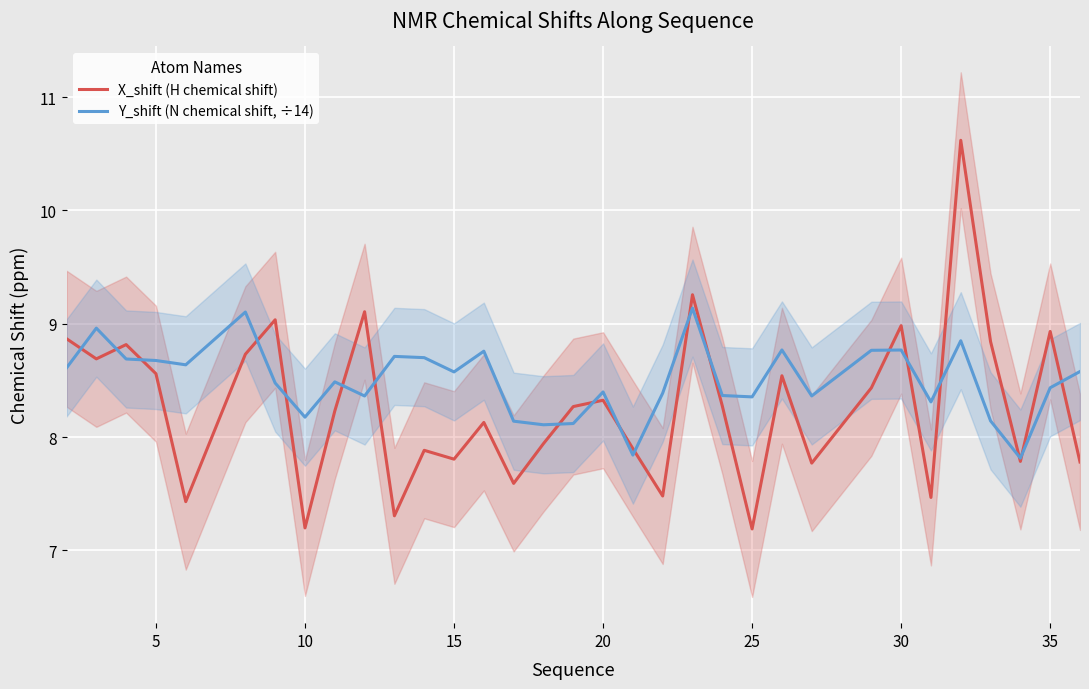

True or false: Y_shift (N chemical shift, ÷14) has a value of 14.0 at 25.

False